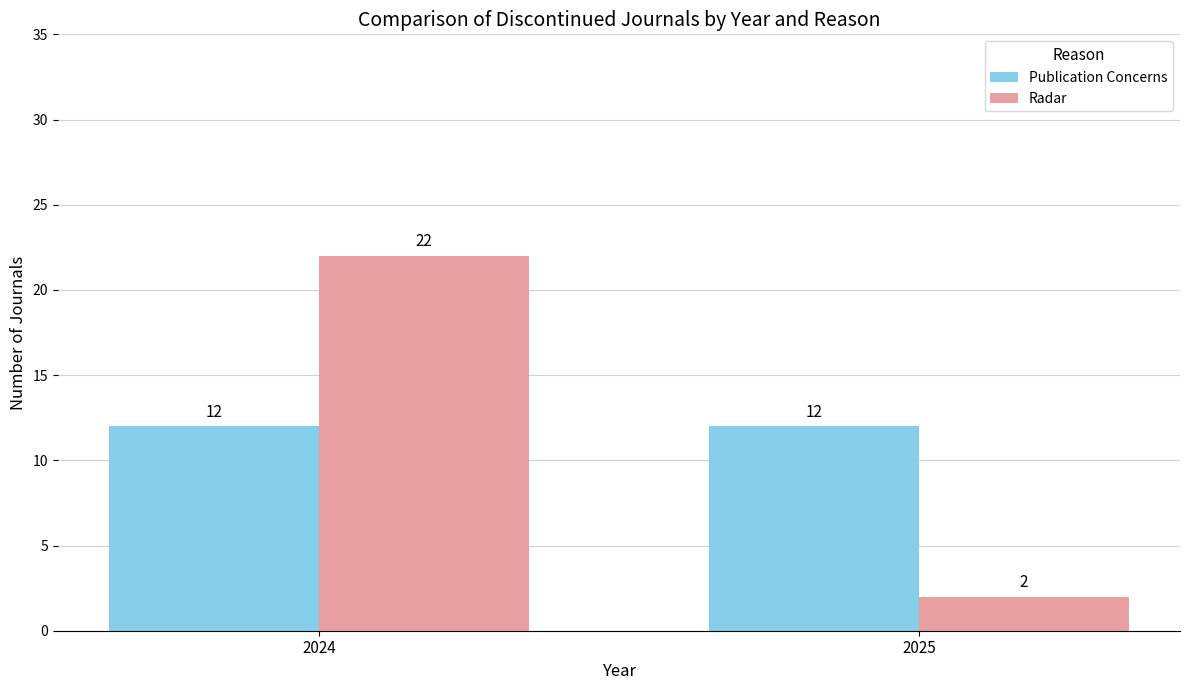

What is the sum of the Radar values at 2024 and 2025?

24